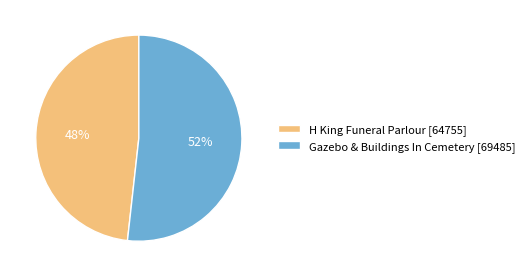

Is there a majority slice in this chart?

Yes